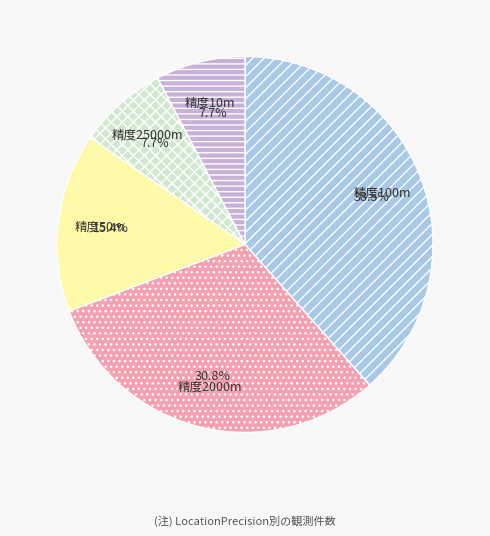

Is there any slice that represents more than half of the pie?

No